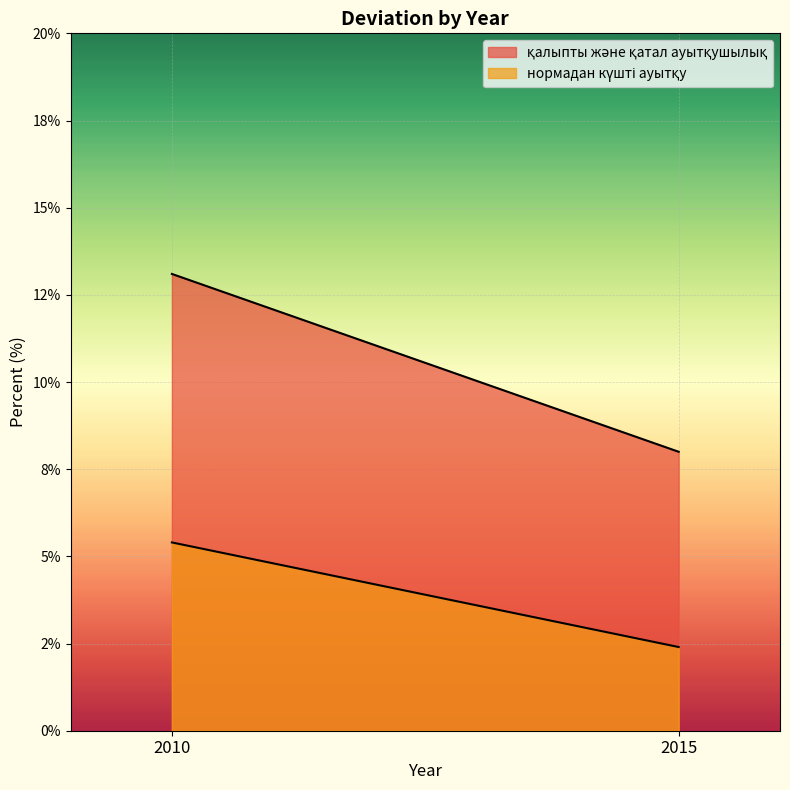

Which series changed the most between 2010 and 2015?

қалыпты және қатал ауытқушылық